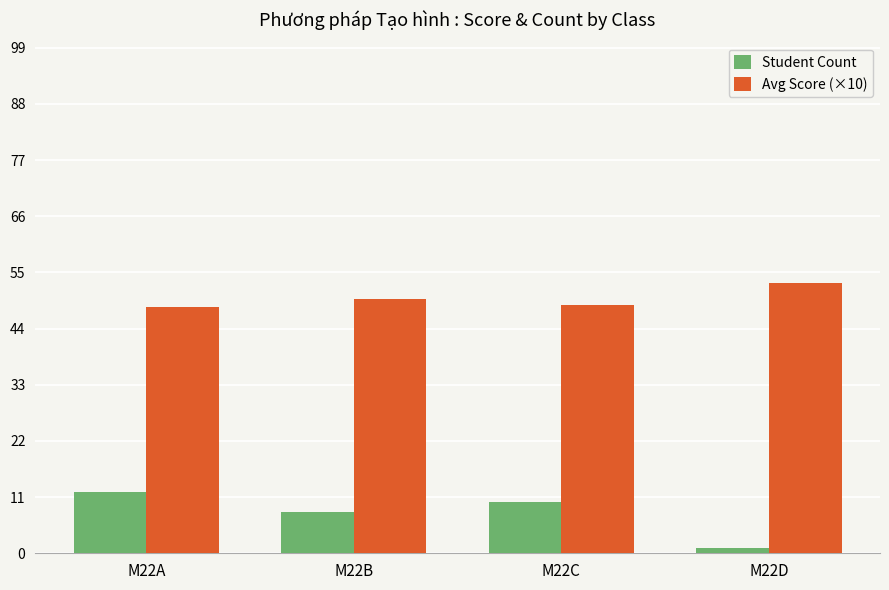

What is the highest value of the Student Count series?

12.0